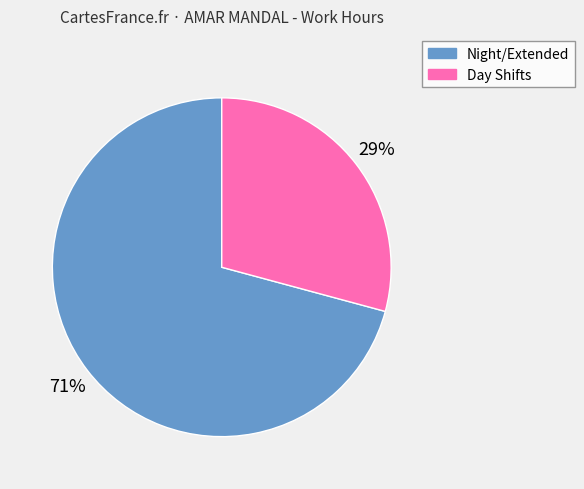

Is Night/Extended the majority of the pie?

Yes